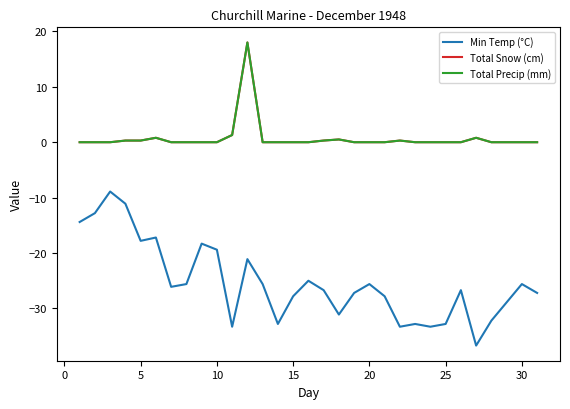

Does the chart have visible grid lines?

No